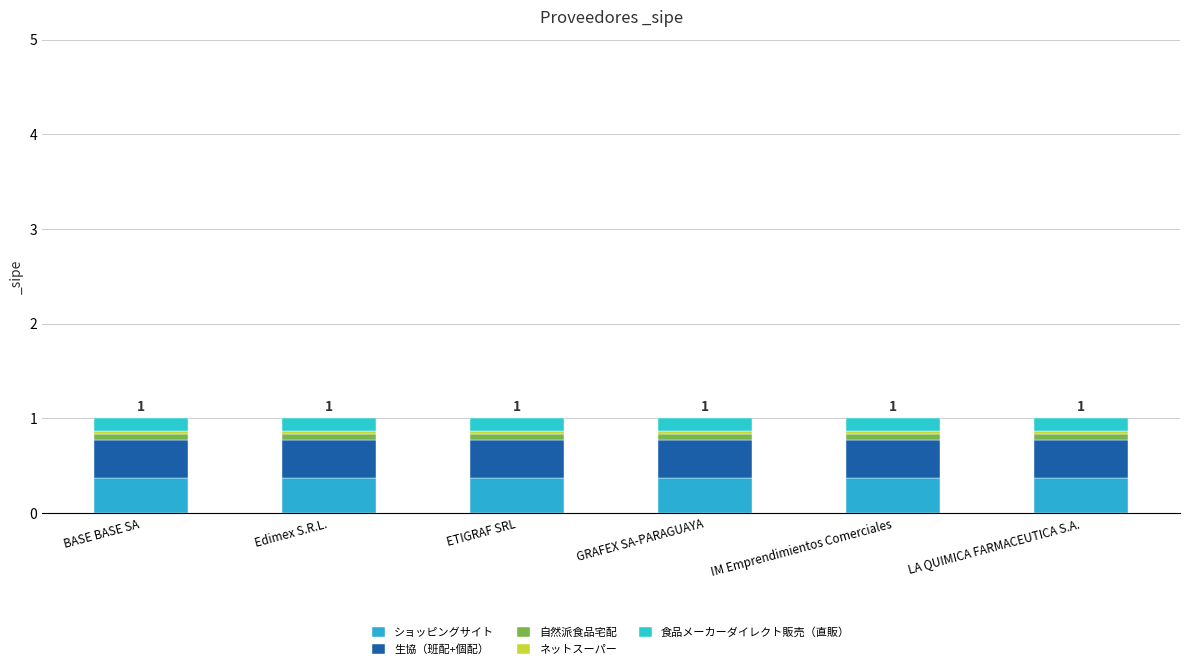

What is the sum of the 食品メーカーダイレクト販売（直販） values at LA QUIMICA FARMACEUTICA S.A. and Edimex S.R.L.?

0.3